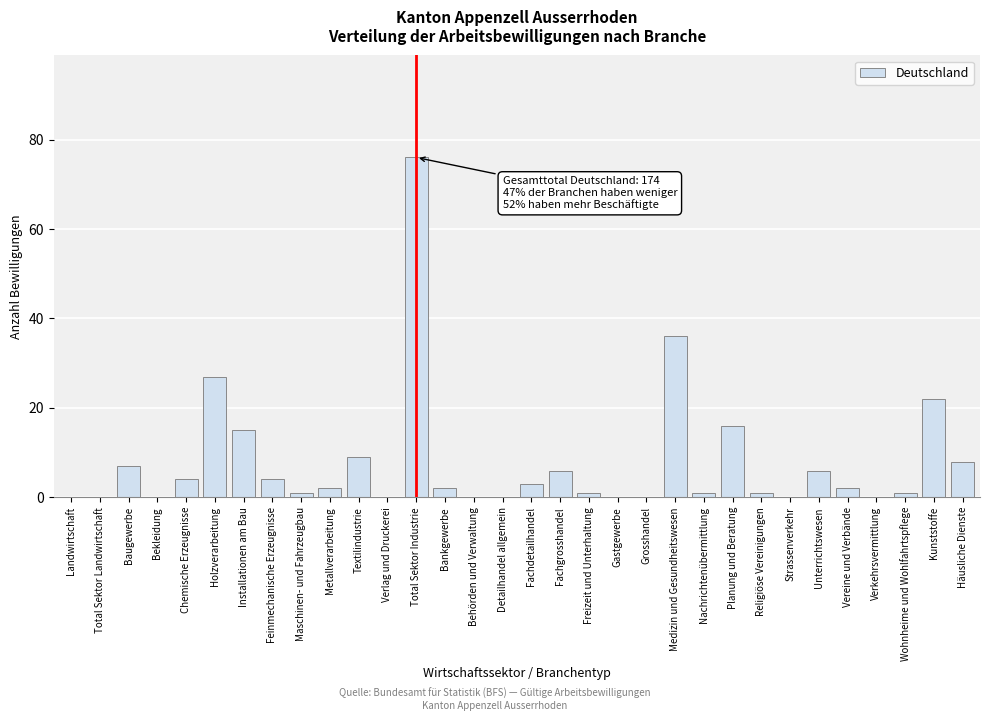

Is it true that the value at Total Sektor Industrie is 26?

False